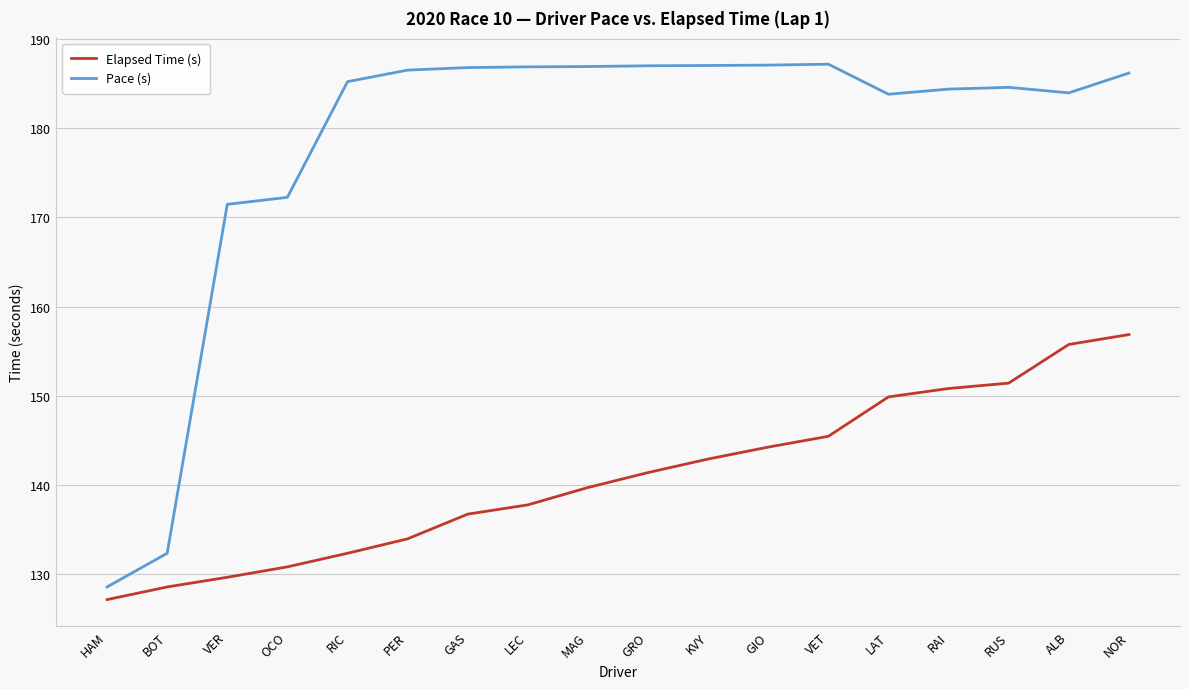

At which category is the sum across all series the highest?

NOR